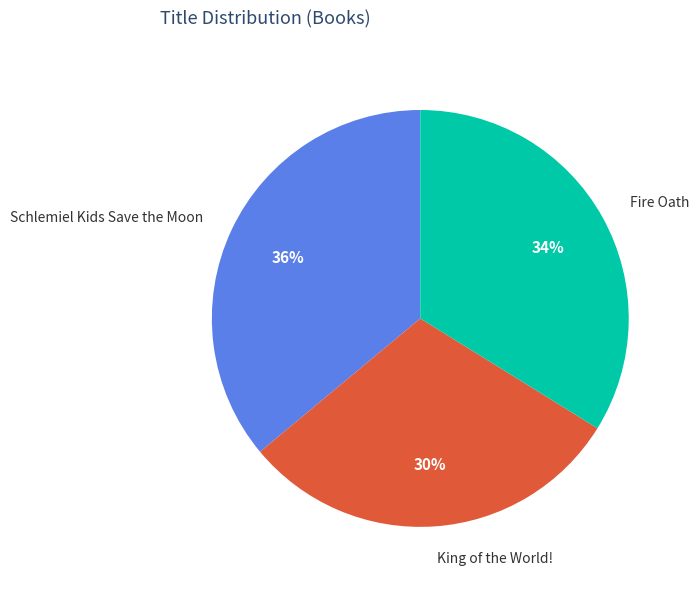

To the nearest percent, what portion does Fire Oath represent?

34%